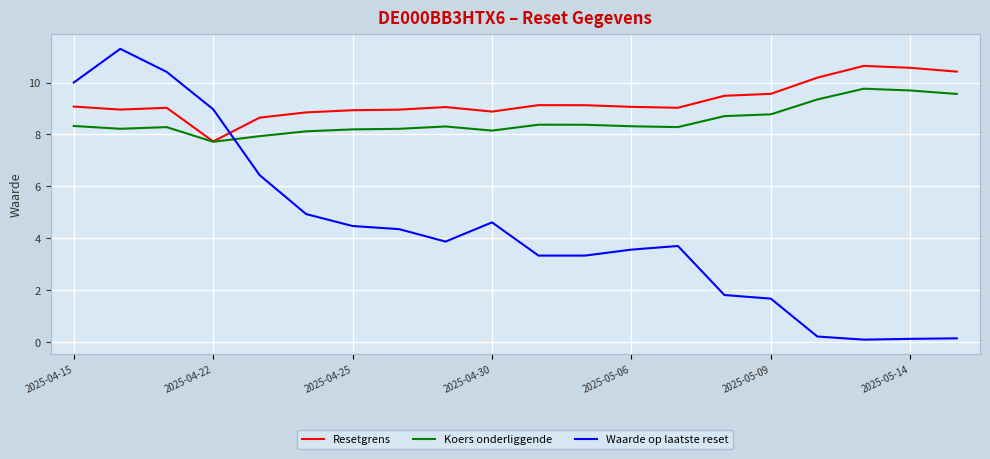

Which series has the largest range (max minus min)?

Waarde op laatste reset